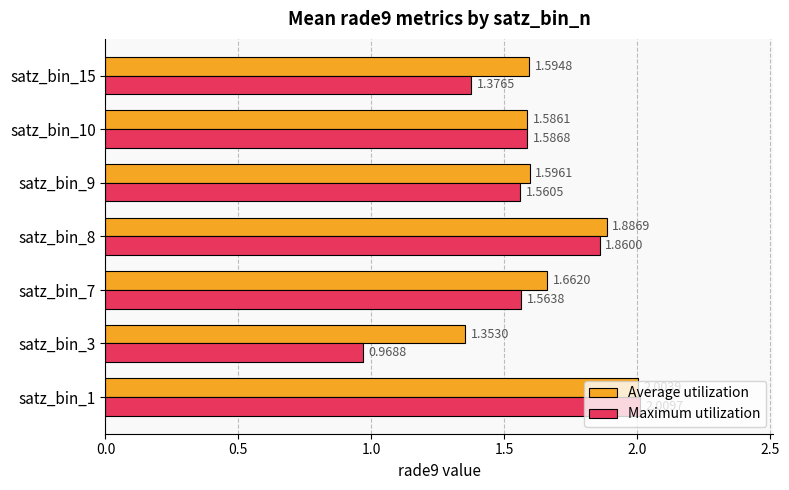

List the series in order of their overall mean, lowest first.

Maximum utilization, Average utilization